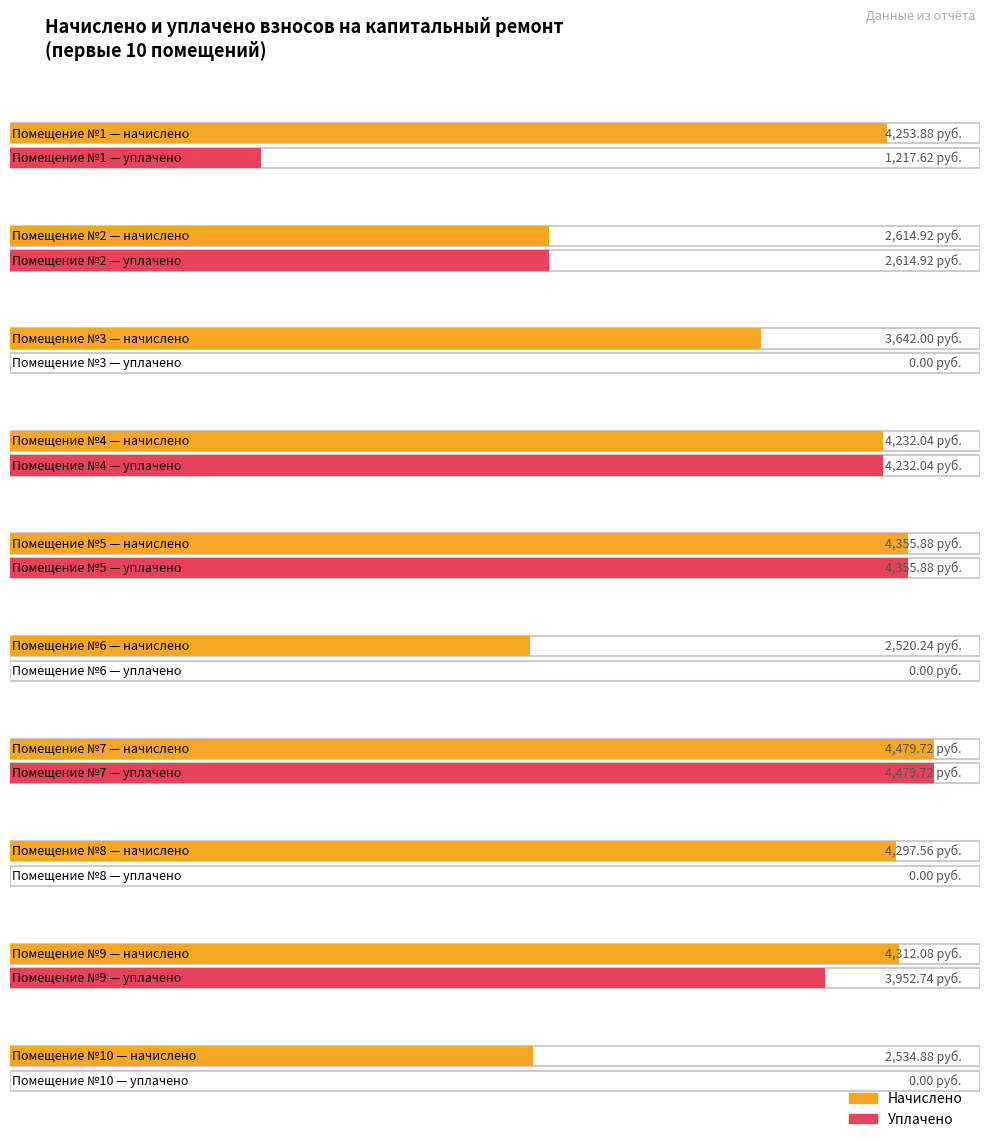

How many values in the начислено series are below 4253?

5